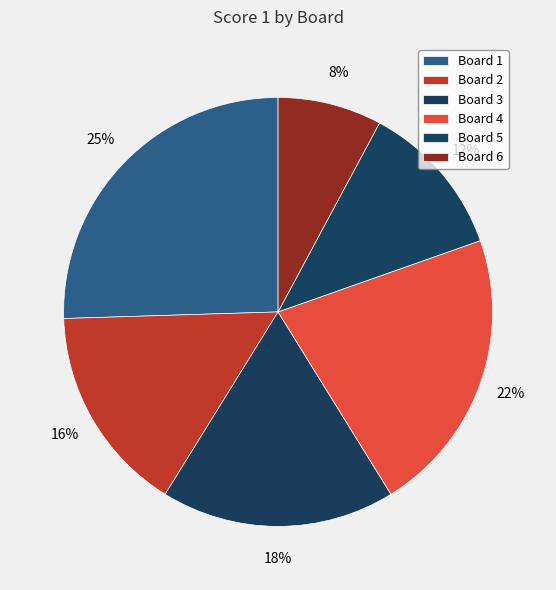

How much of the chart is everything except Board 5?

88.2%